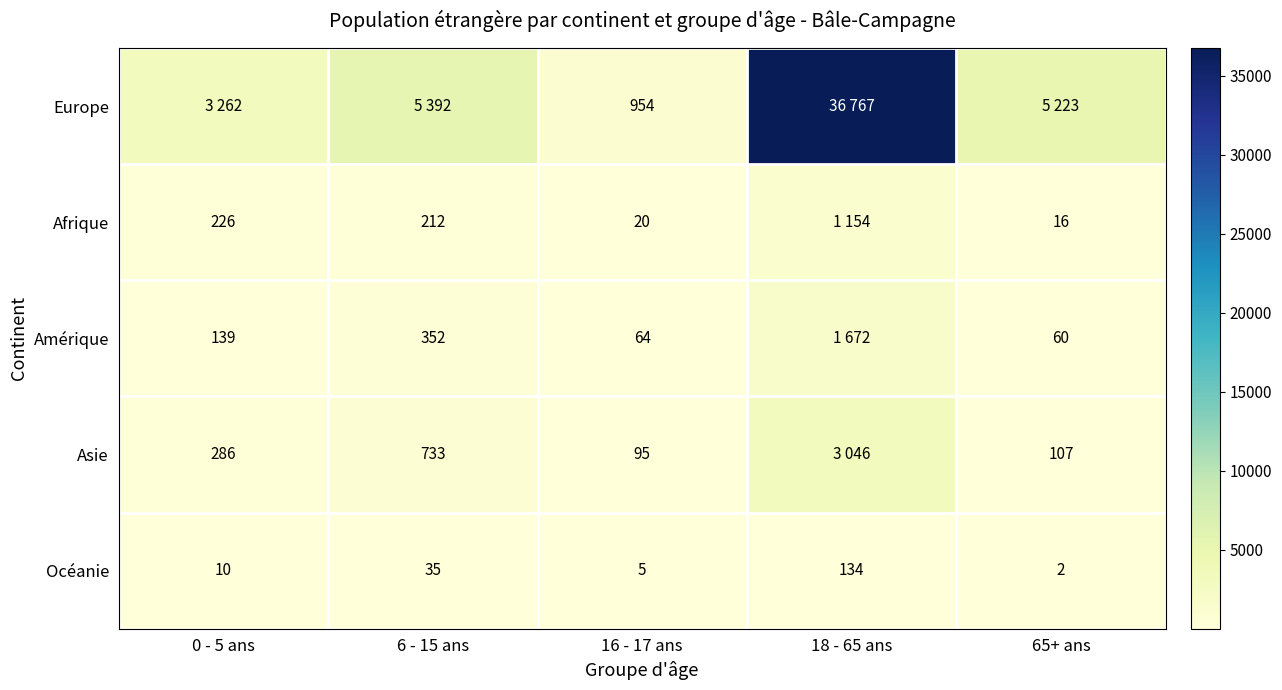

What is the total value across all series at 65+ ans?

5408